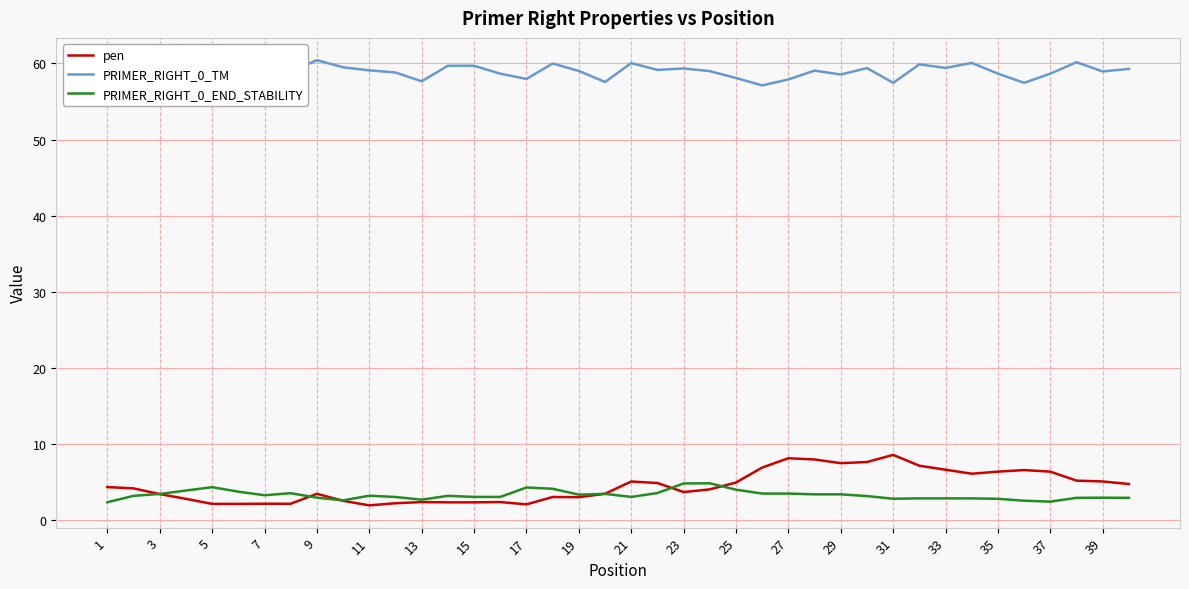

What is the sum of all PRIMER_RIGHT_0_TM values?

2359.9